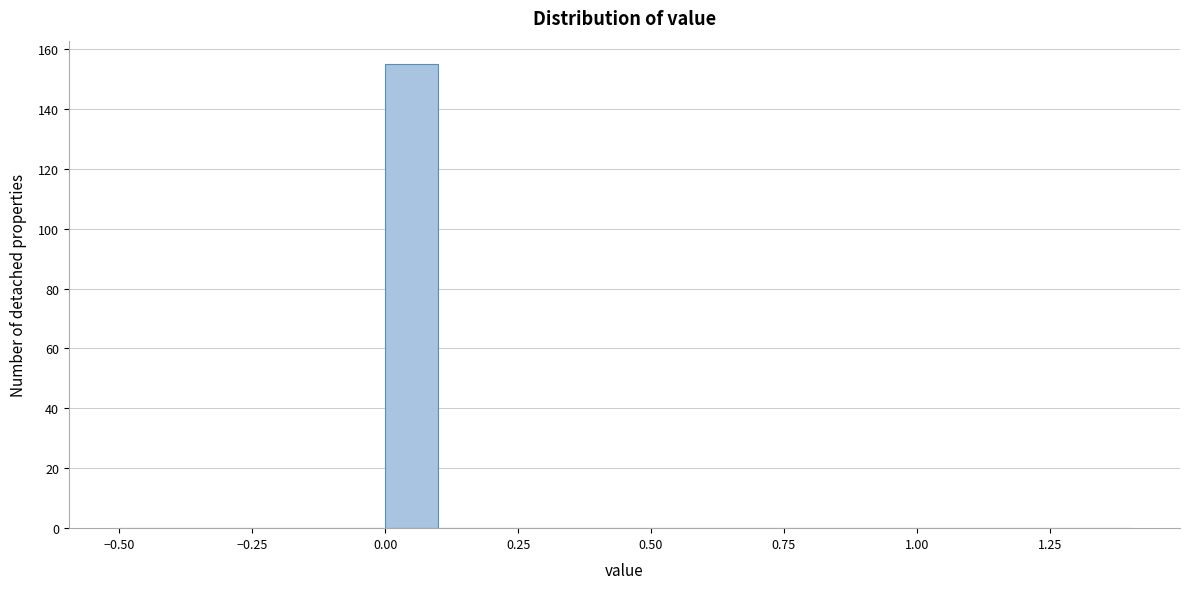

Around what value on the x-axis is the tallest bar? Give the approximate position of its centre, as read against the axis.

0.05